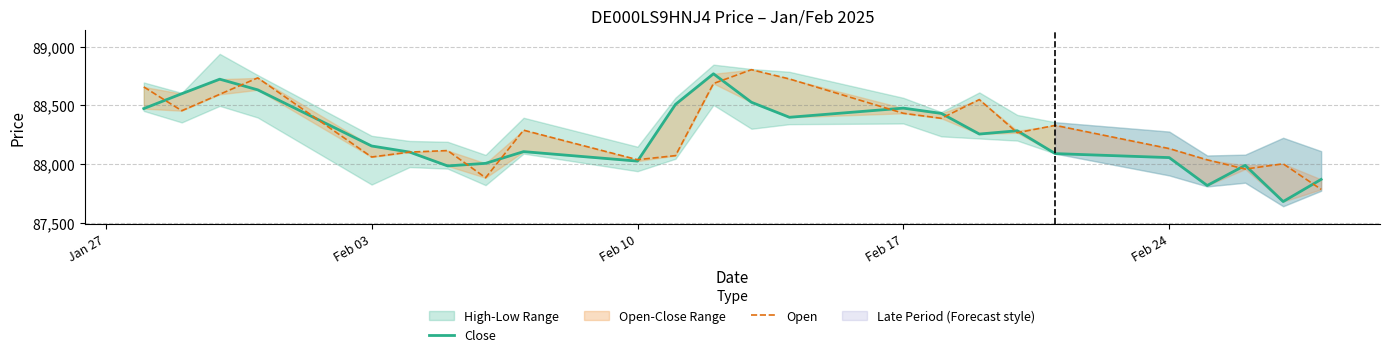

How many lines are shown in the chart?

2